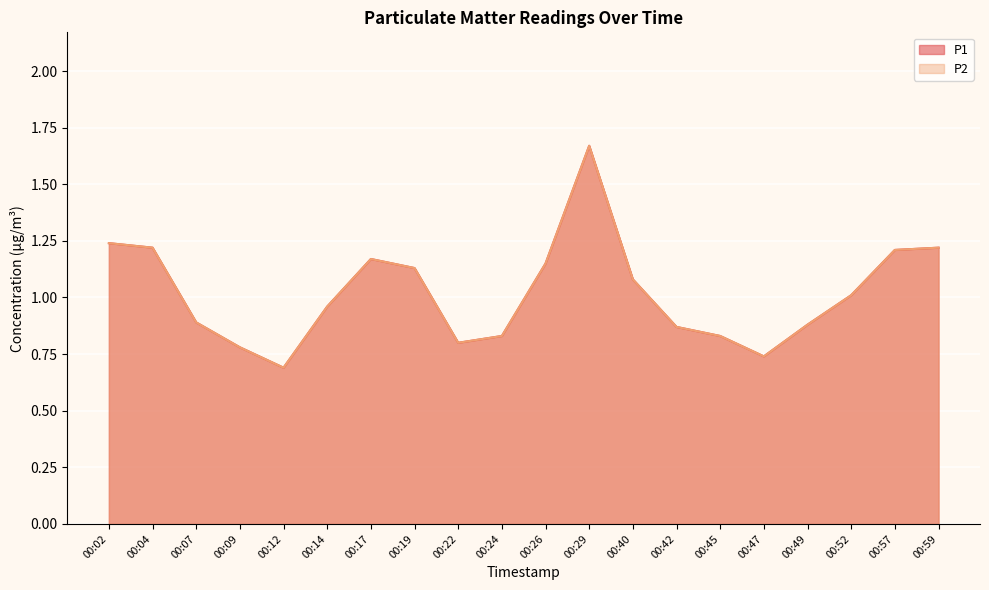

Reading left to right, transcribe all the data shown in this chart.

P1: 00:02=1.2	00:04=1.2	00:07=0.9	00:09=0.8	00:12=0.7	00:14=1.0	00:17=1.2	00:19=1.1	00:22=0.8	00:24=0.8	00:26=1.1	00:29=1.7	00:40=1.1	00:42=0.9	00:45=0.8	00:47=0.7	00:49=0.9	00:52=1.0	00:57=1.2	00:59=1.2
P2: 00:02=1.2	00:04=1.2	00:07=0.9	00:09=0.8	00:12=0.7	00:14=1.0	00:17=1.2	00:19=1.1	00:22=0.8	00:24=0.8	00:26=1.1	00:29=1.7	00:40=1.1	00:42=0.9	00:45=0.8	00:47=0.7	00:49=0.9	00:52=1.0	00:57=1.2	00:59=1.2